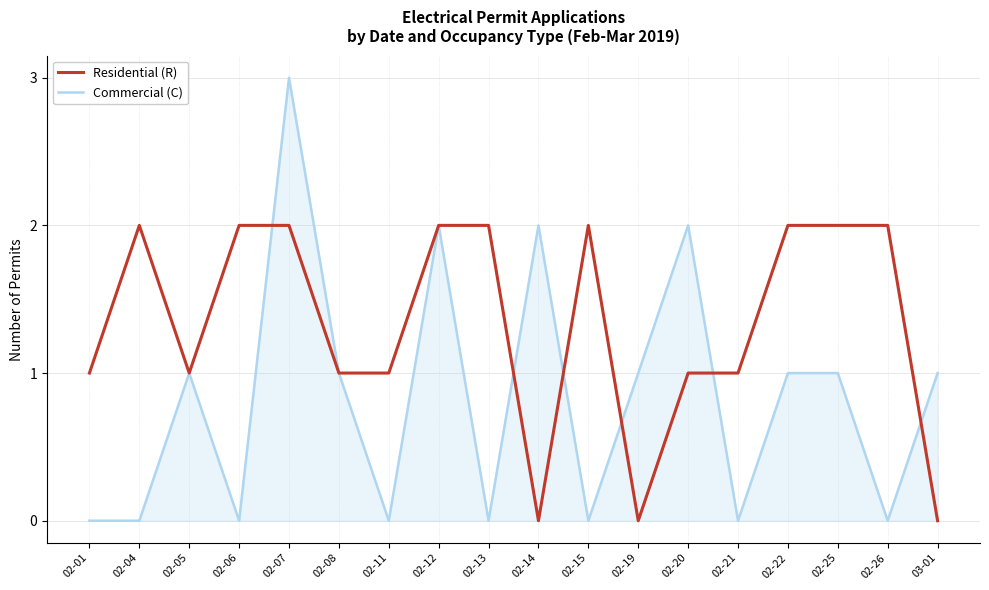

True or false: Commercial (C) has a value of 1 at 02-05.

True